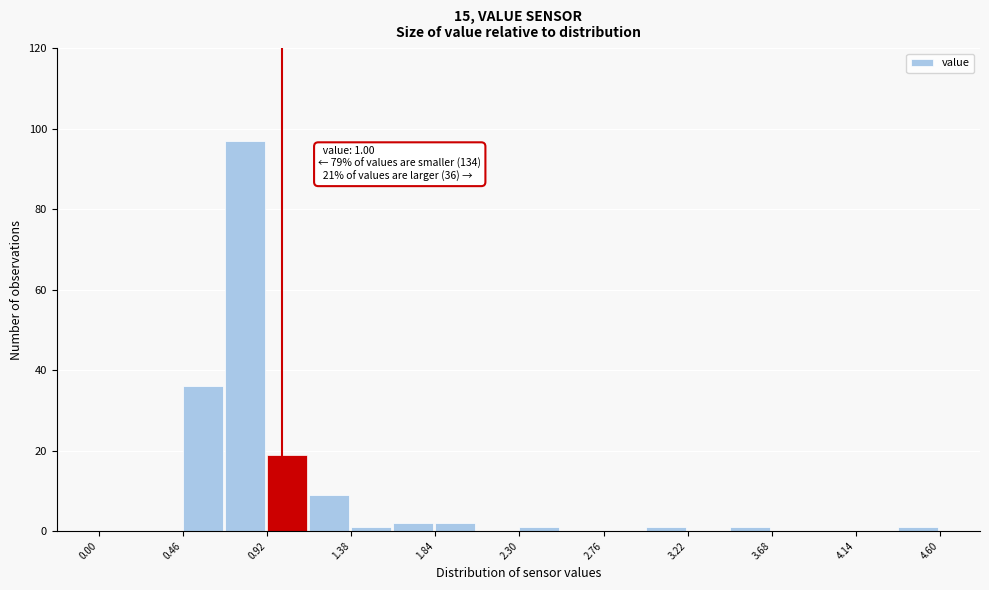

Which range on the x-axis has the tallest bar?

0.69 to 0.92